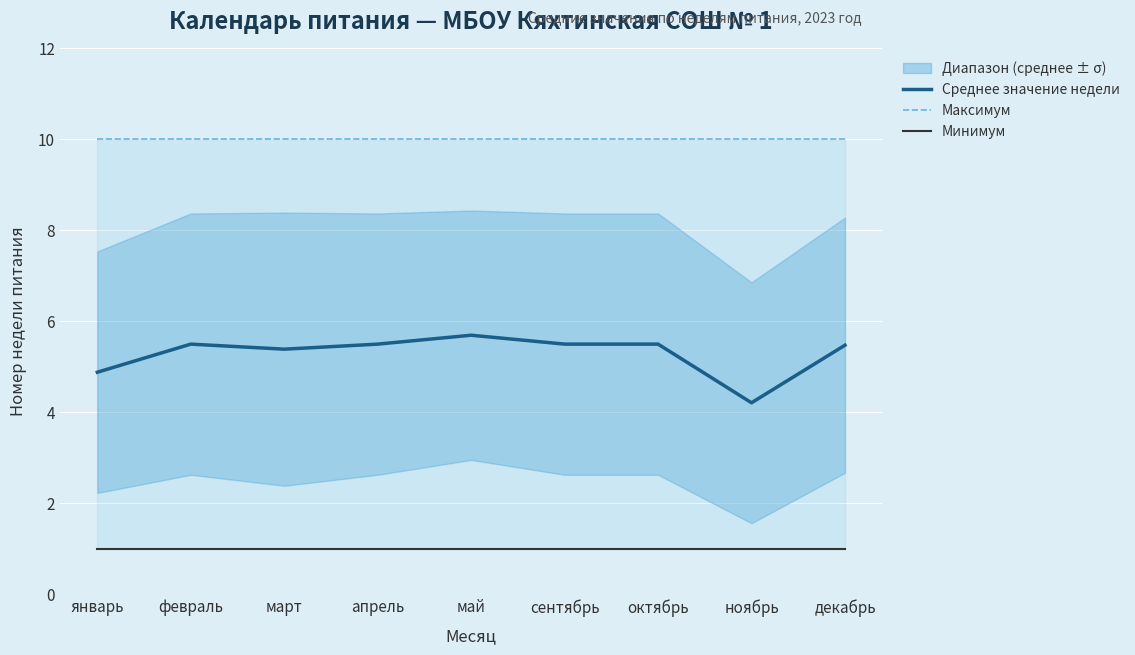

Read the Минимум value at сентябрь.

1.0